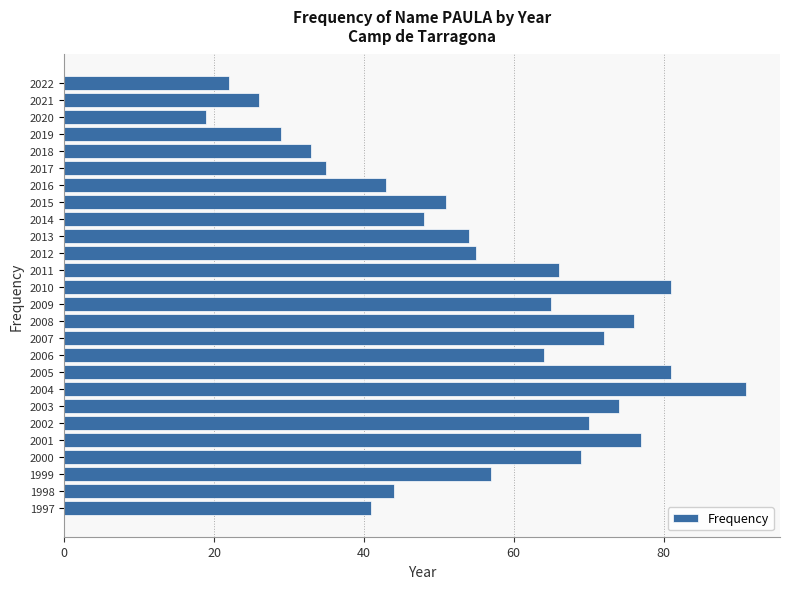

Reading top to bottom, transcribe all the data shown in this chart.

2022=22	2021=26	2020=19	2019=29	2018=33	2017=35	2016=43	2015=51	2014=48	2013=54	2012=55	2011=66	2010=81	2009=65	2008=76	2007=72	2006=64	2005=81	2004=91	2003=74	2002=70	2001=77	2000=69	1999=57	1998=44	1997=41